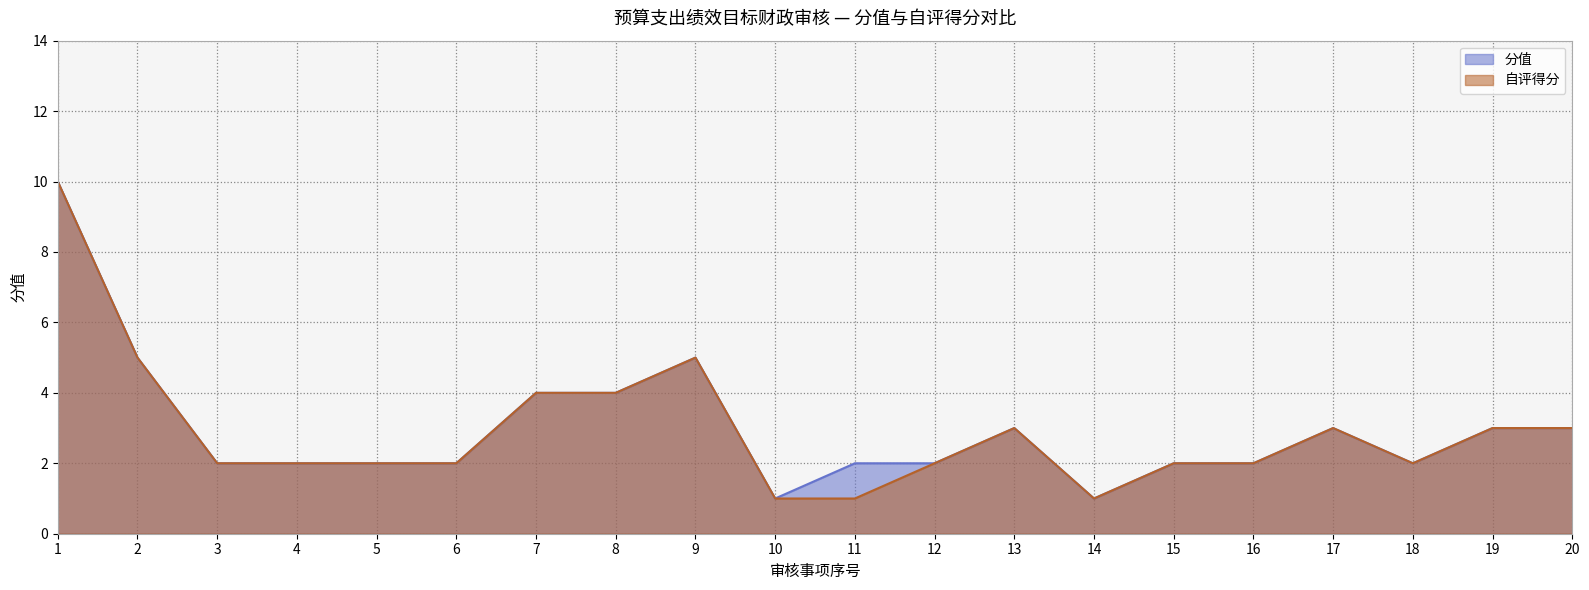

What is the difference between the 分值 values at 1 and 10?

9